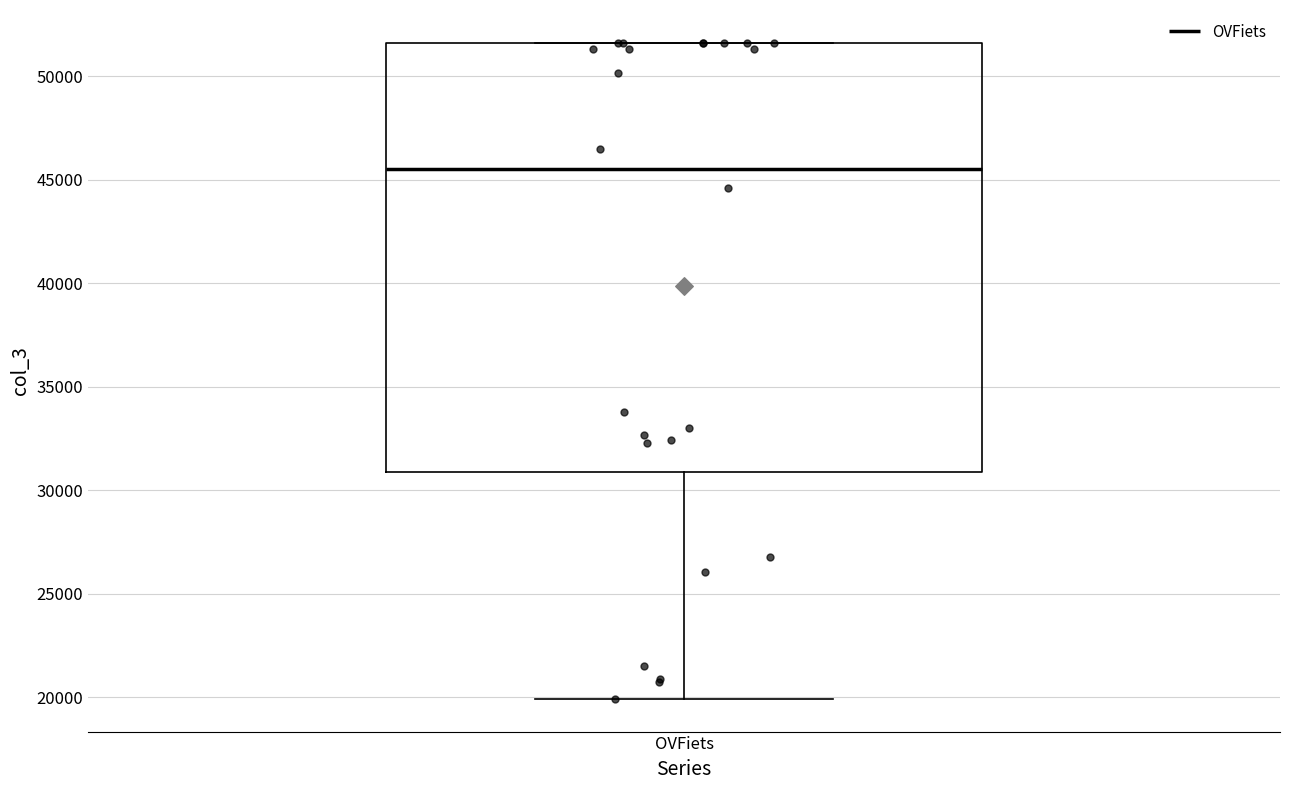

Transcribe this box plot: give where the median line is, the range the box spans, and where the two whiskers end, as read against the y-axis. The values are not printed on the chart, so give them approximately, as read against the axis.

median 45500, box 31000 to 51500, whiskers 20000 to 51500